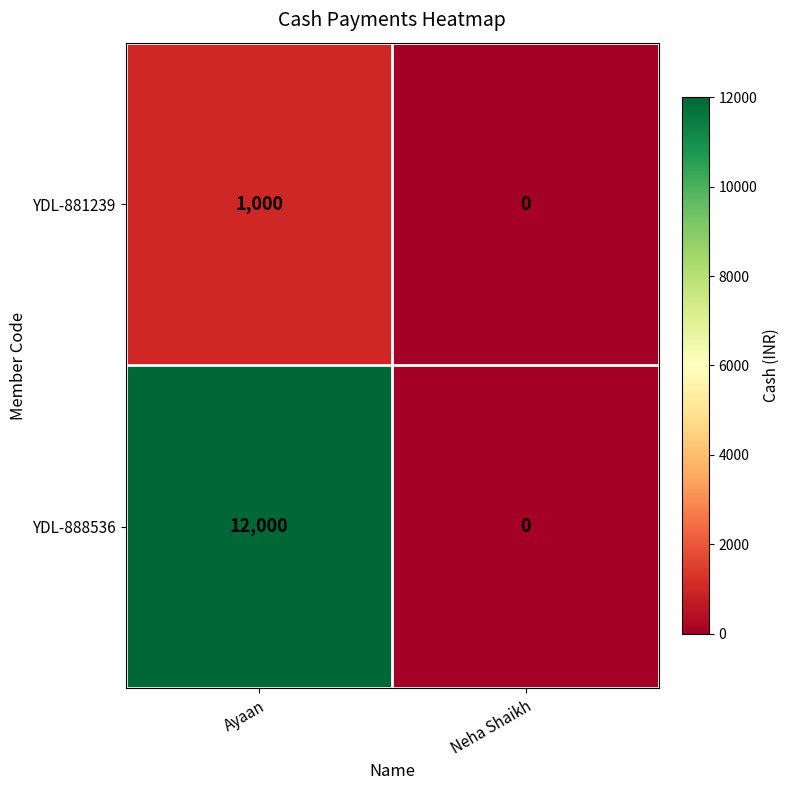

At how many categories does at least one series exceed 5845?

1